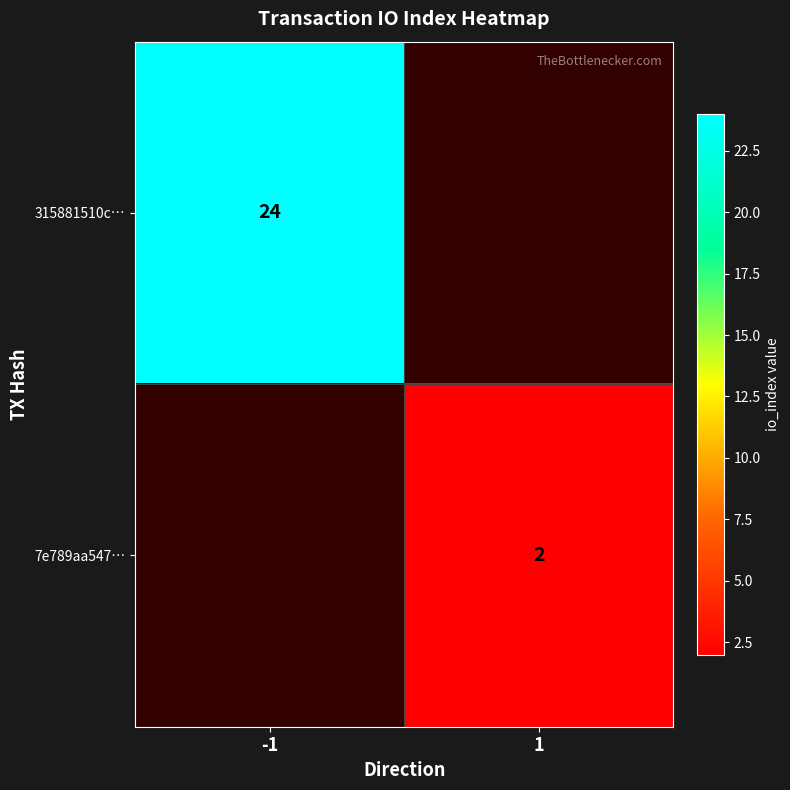

What is the minimum value shown in the chart?

2.0